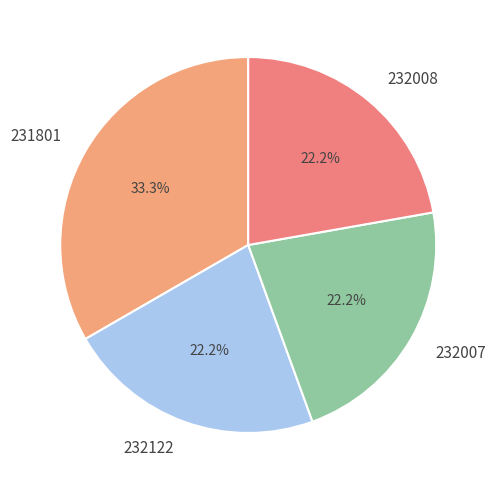

Approximately how many times larger is the value at 232122 compared to 232007?

1.0